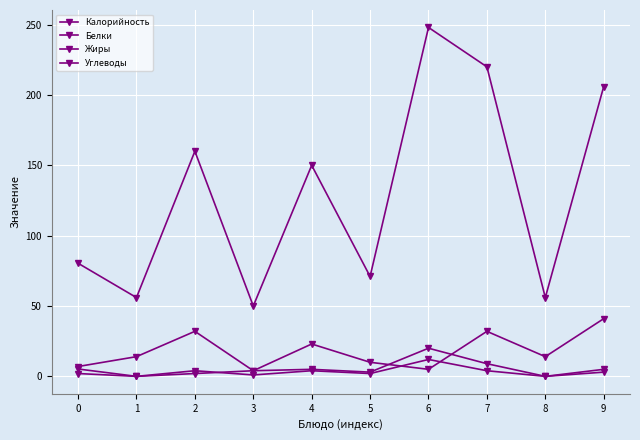

How many distinct data groups are displayed?

4